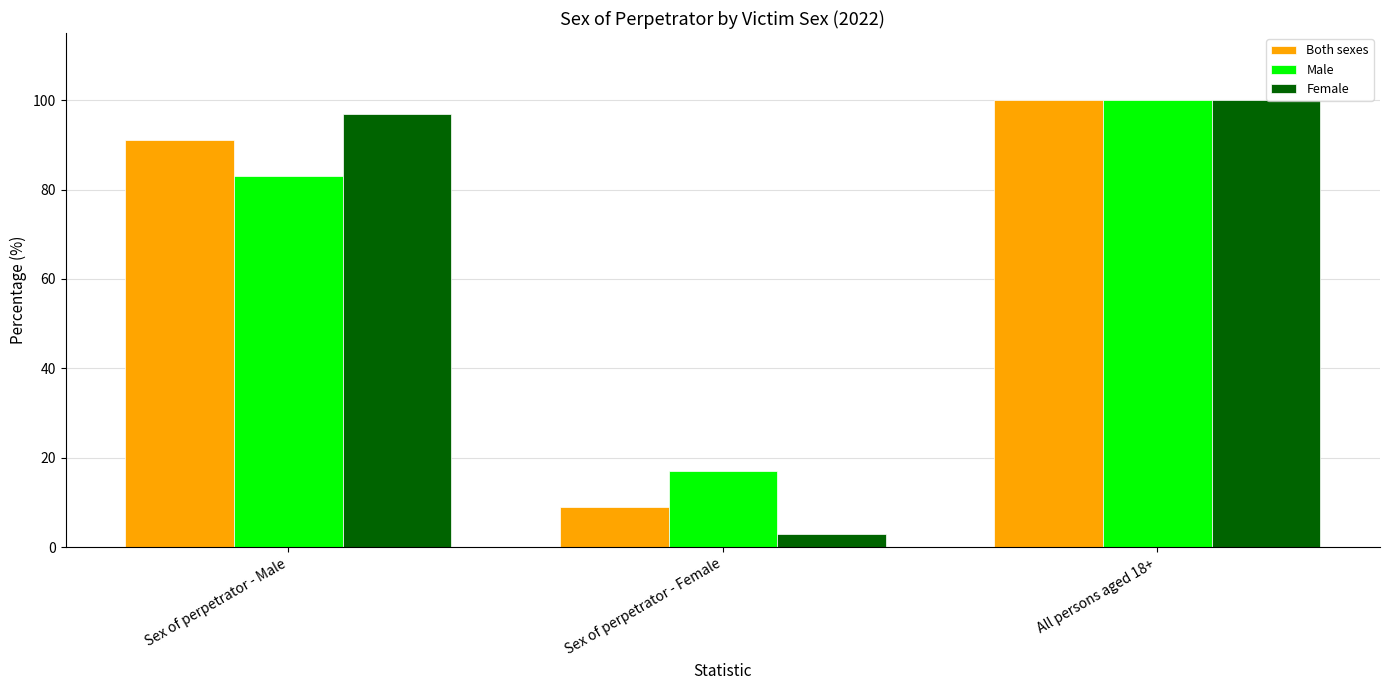

Reading left to right, what are all the values shown in this chart?

Both sexes: Sex of perpetrator - Male=91	Sex of perpetrator - Female=9	All persons aged 18+=100
Male: Sex of perpetrator - Male=83	Sex of perpetrator - Female=17	All persons aged 18+=100
Female: Sex of perpetrator - Male=97	Sex of perpetrator - Female=3	All persons aged 18+=100